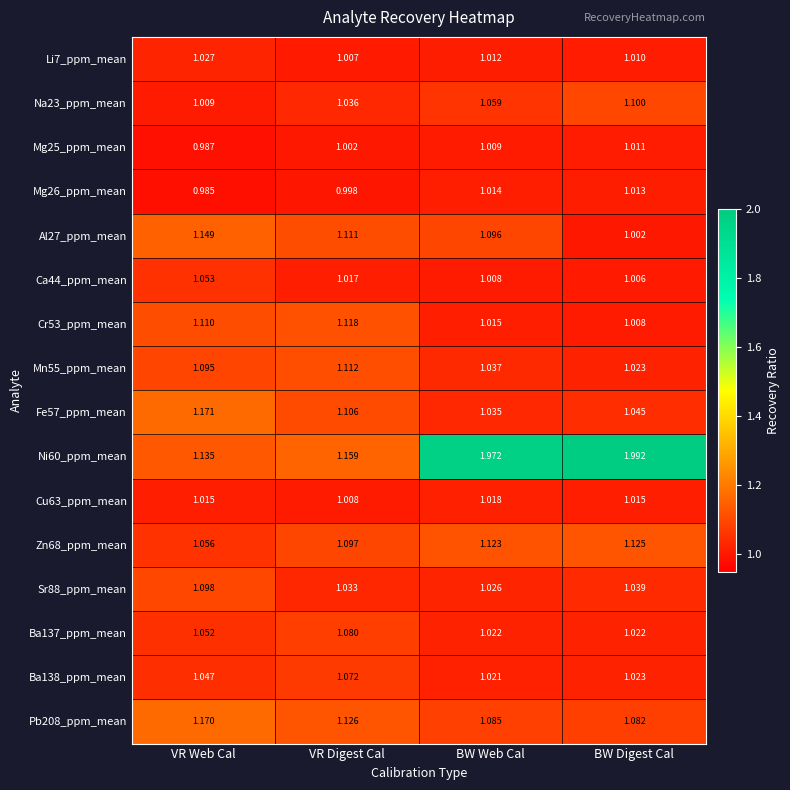

At how many categories does at least one series exceed 1?

4